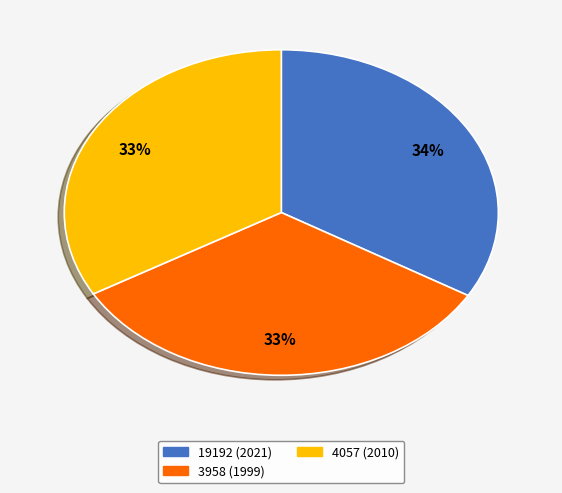

True or false: 3958 (1999) accounts for 20% of the total.

False